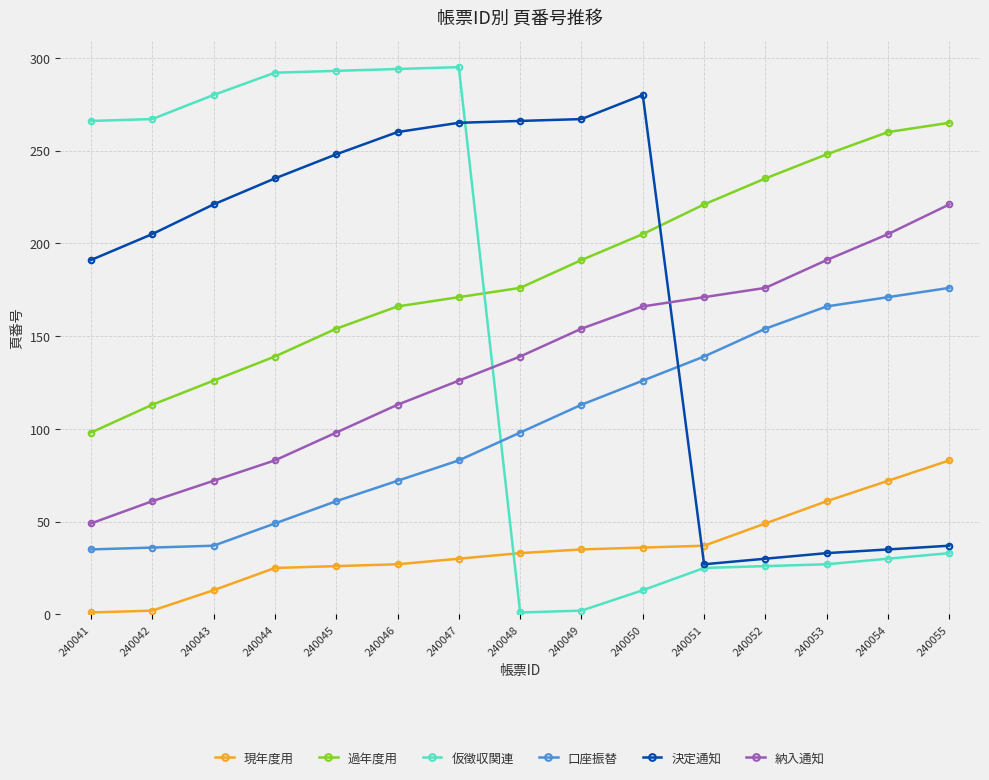

True or false: 現年度用 and 納入通知 intersect in this chart.

False